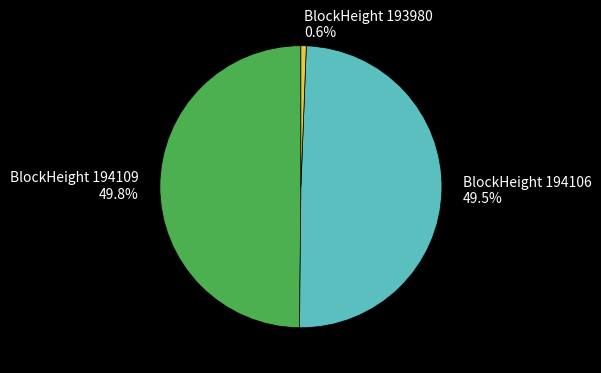

What portion of the pie excludes BlockHeight 194106?

50.5%